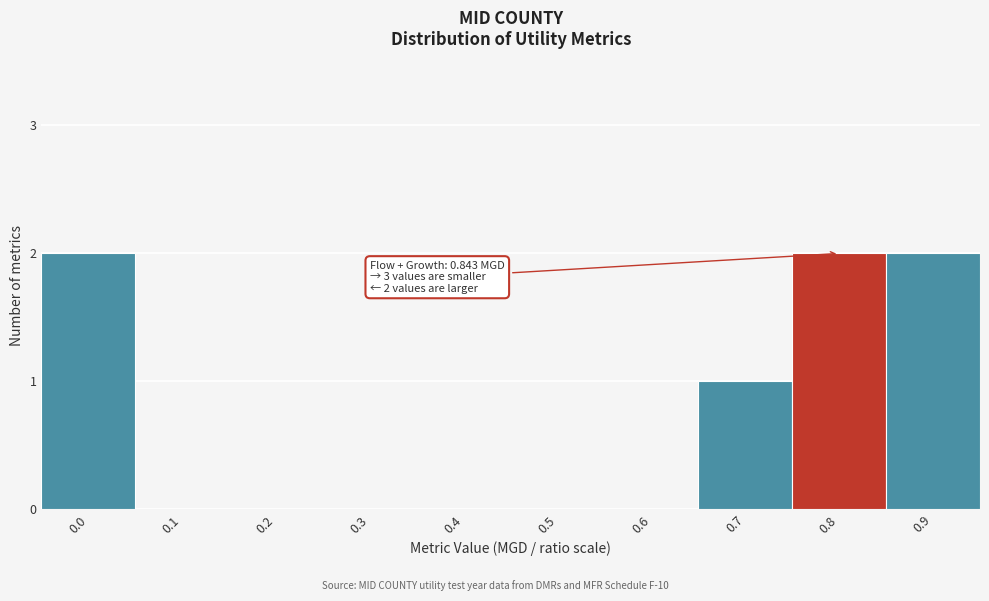

Reading left to right, what are all the values shown in this chart?

0.0=2	0.1=0	0.2=0	0.3=0	0.4=0	0.5=0	0.6=0	0.7=1	0.8=2	0.9=2